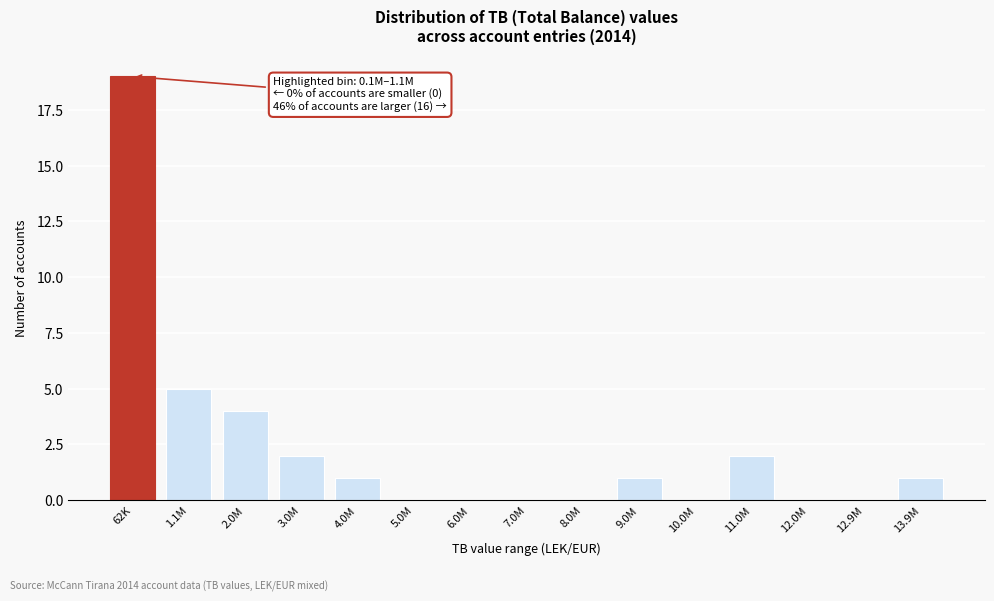

Reading left to right, transcribe all the data shown in this chart.

62K=19	1.1M=5	2.0M=4	3.0M=2	4.0M=1	5.0M=0	6.0M=0	7.0M=0	8.0M=0	9.0M=1	10.0M=0	11.0M=2	12.0M=0	12.9M=0	13.9M=1